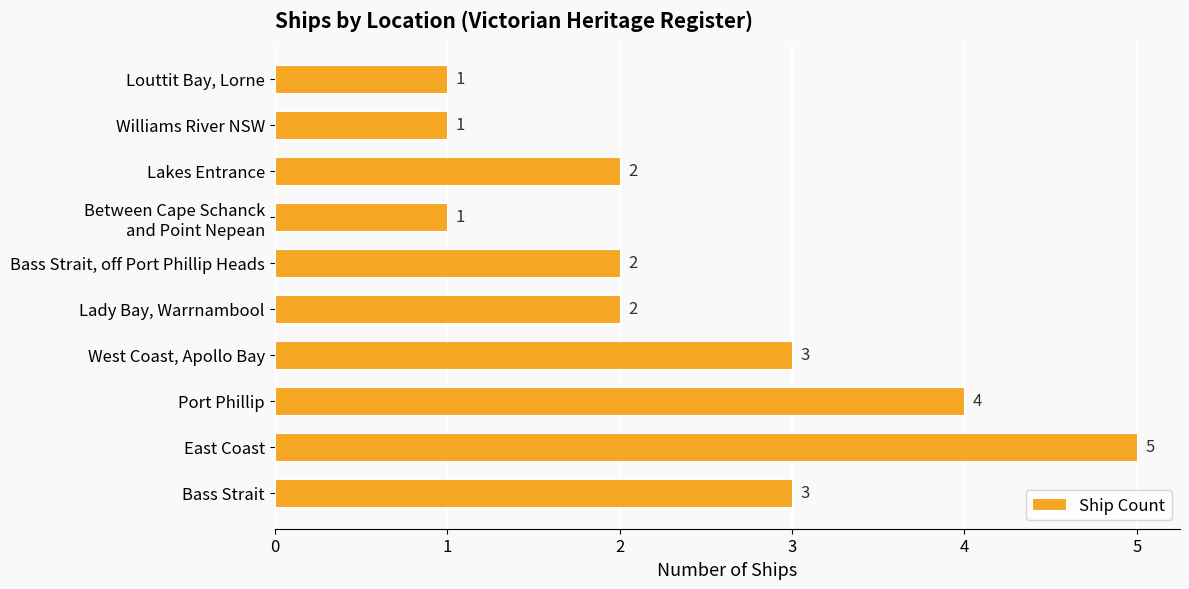

The value at Port Phillip is 4. True or false?

True